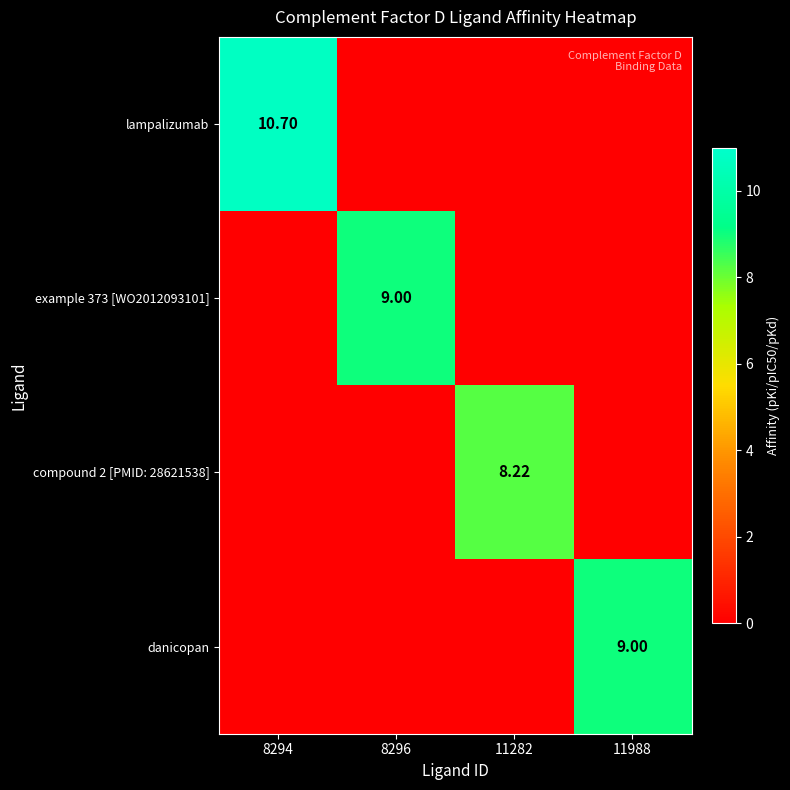

How many data points does each series have?

4